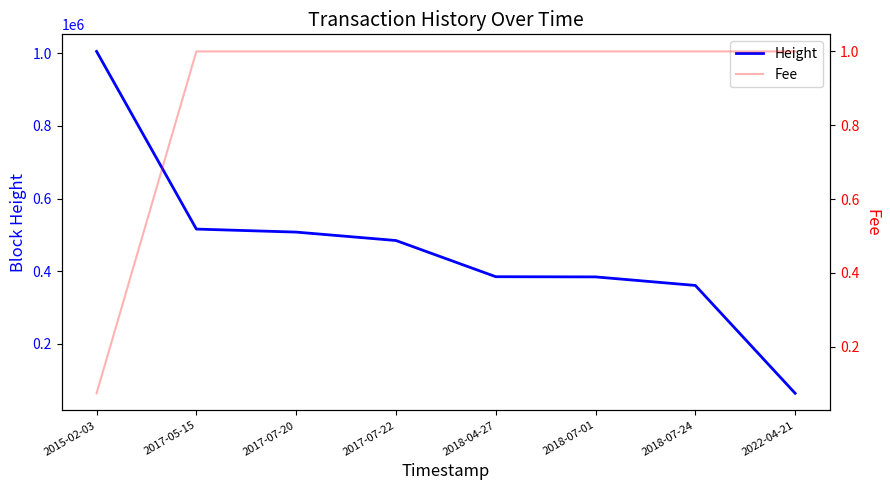

Reading right to left, what are all the values shown in this chart?

Height: 62960.0	360310.0	383860.0	384398.0	484206.0	507366.0	515720.0	1005560.0
Fee: 1.0	1.0	1.0	1.0	1.0	1.0	1.0	0.1